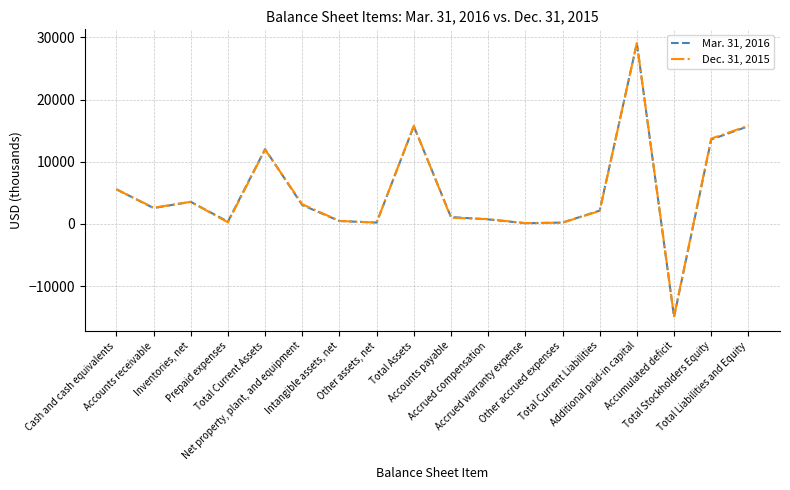

What is the highest value of the Mar. 31, 2016 series?

29090